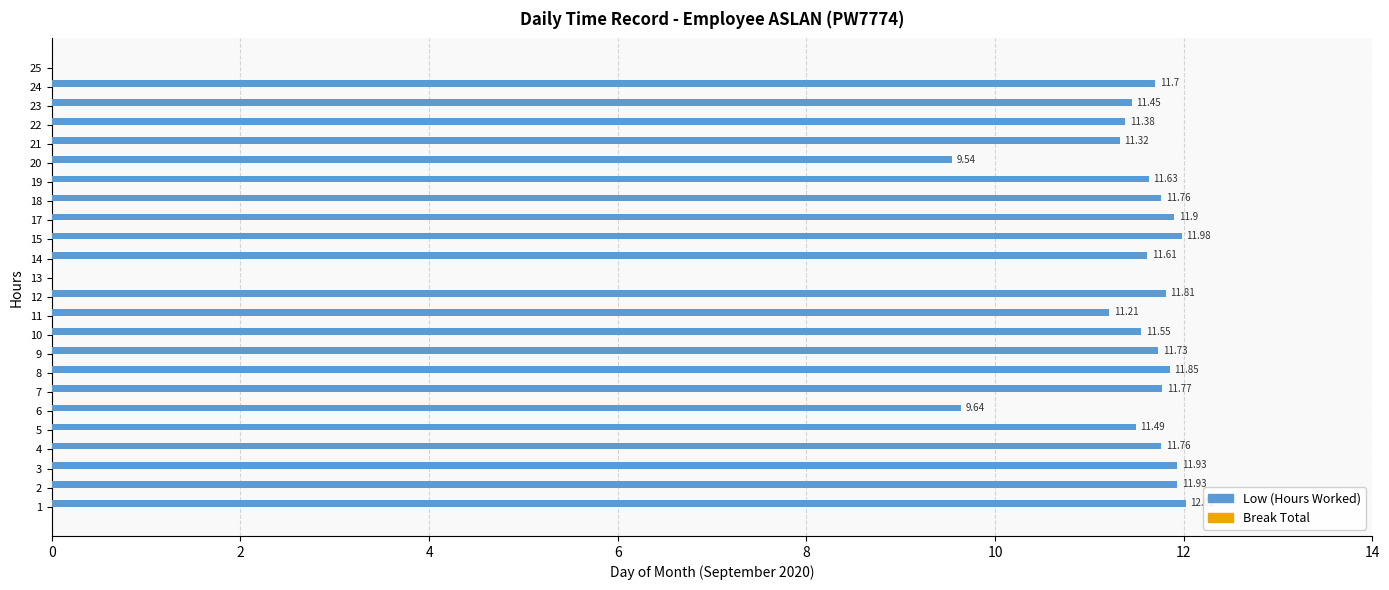

Approximately how many times larger is the value at 12 compared to 15?

1.0